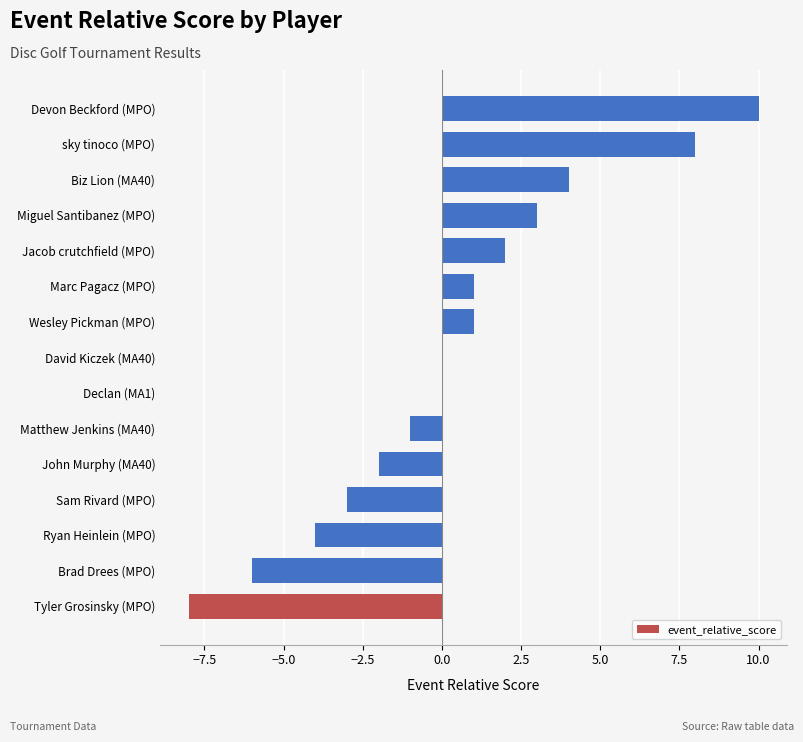

Between Biz Lion (MA40) and Tyler Grosinsky (MPO), which is larger?

Biz Lion (MA40)